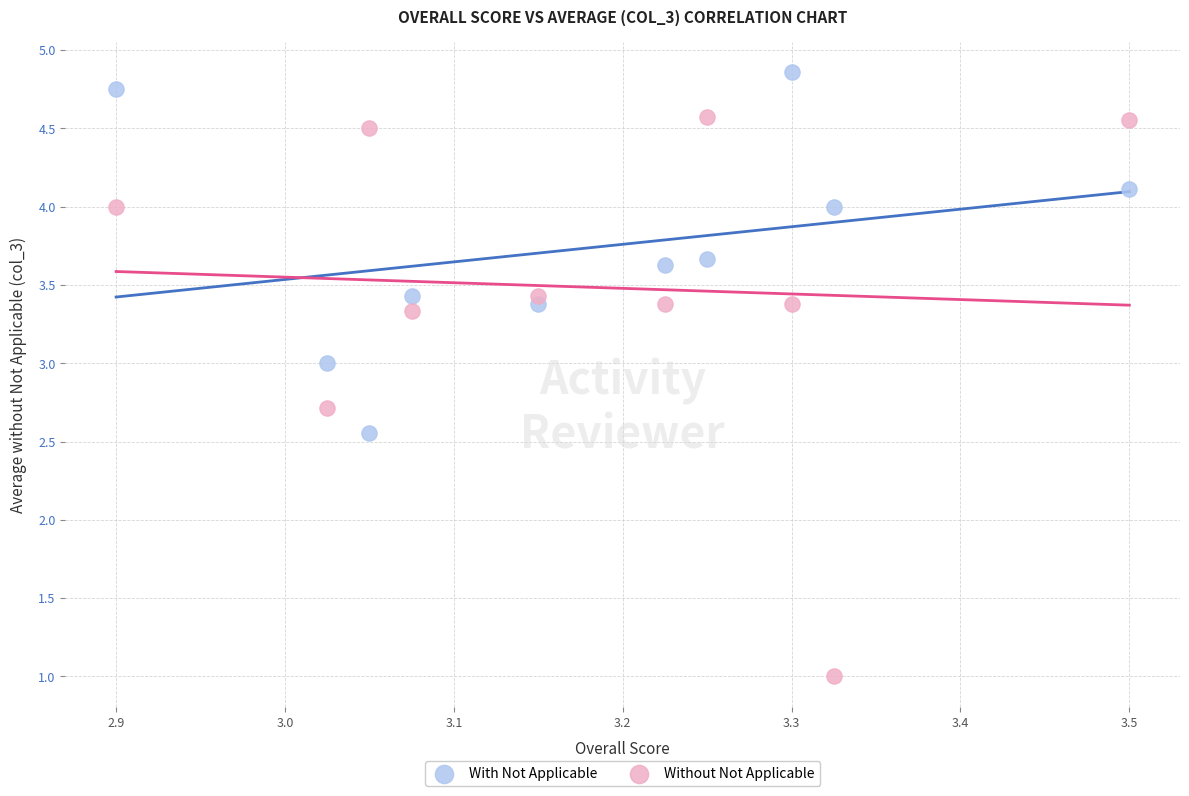

Across all data points, what is the range of Y values (max minus min)?

3.9